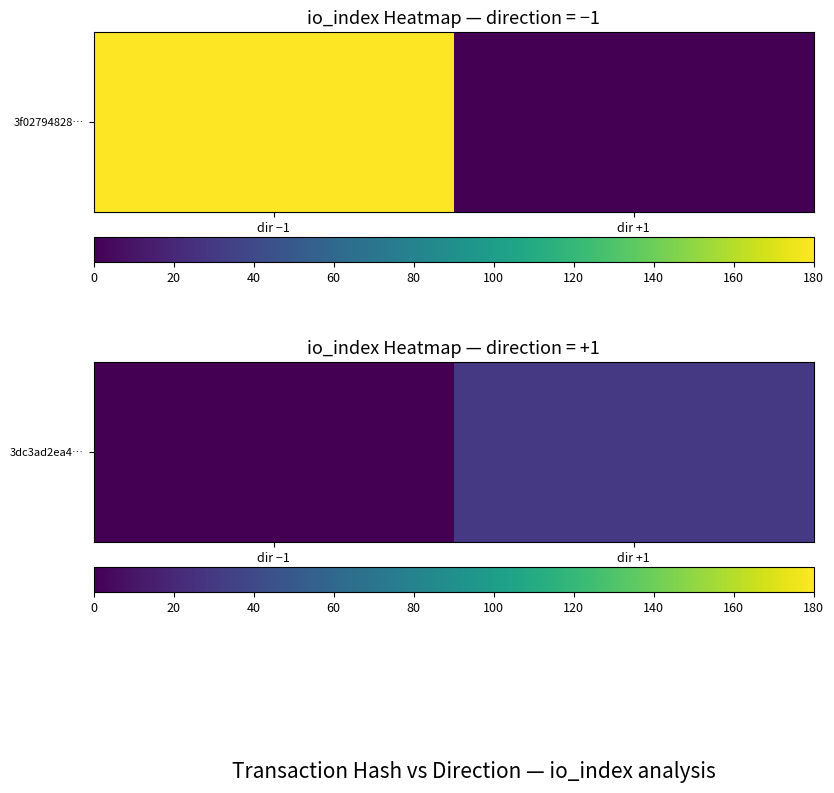

Which label corresponds to the largest value in the chart?

dir +1